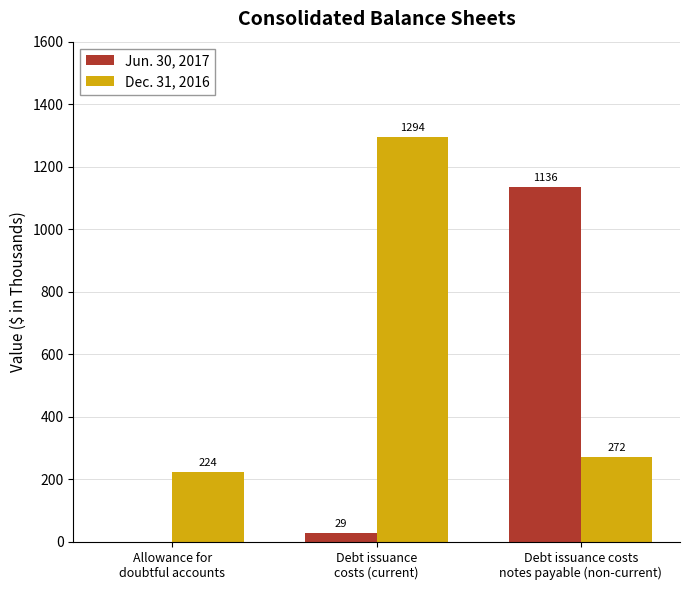

Which series has the largest total across all categories?

Dec. 31, 2016